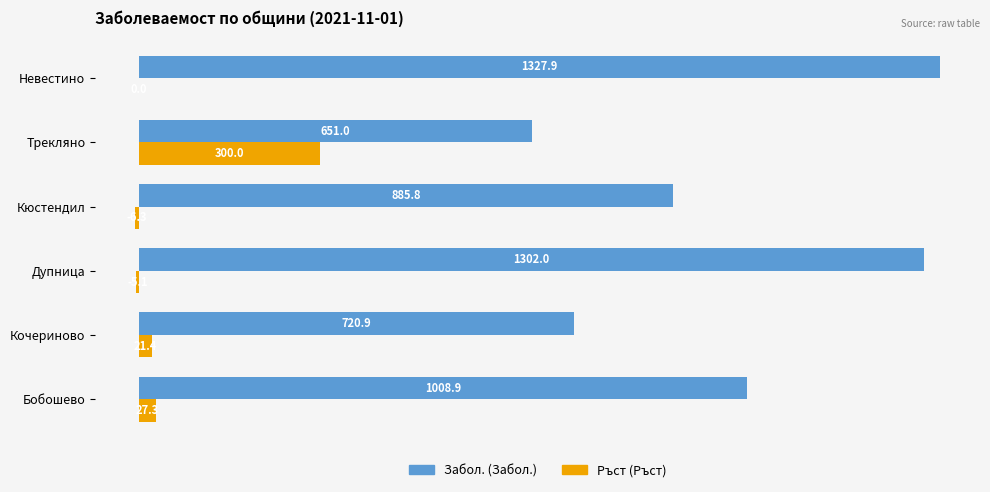

What is the greatest value displayed?

1327.9